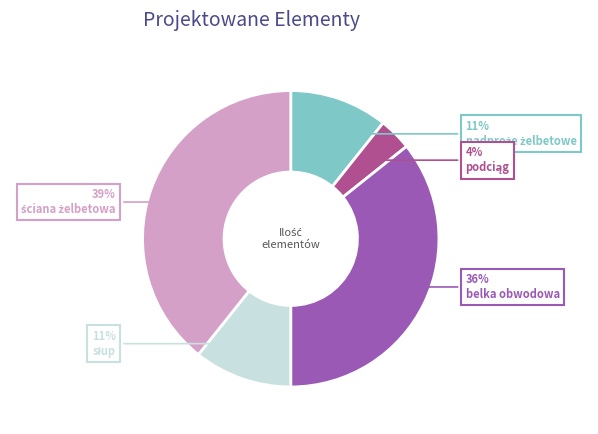

To the nearest percent, what is the average slice percentage?

20%